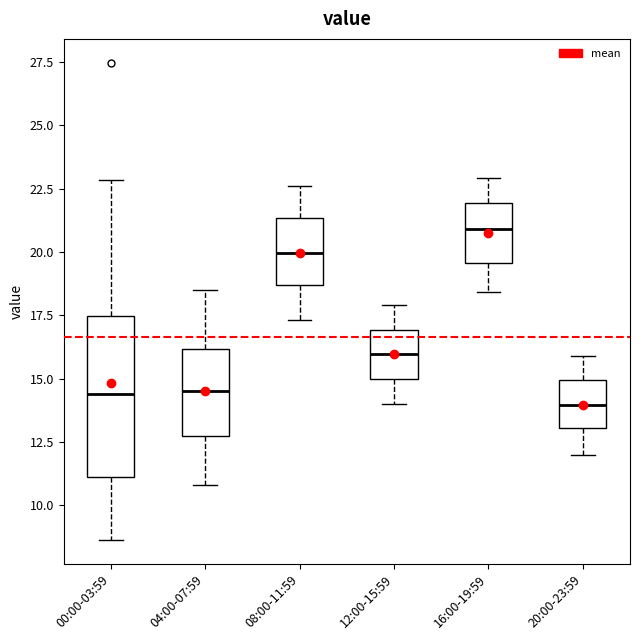

Where does the lower whisker of the box for 00:00-03:59 end on the y-axis? The values are not printed on the chart, so give them approximately, as read against the axis.

8.5